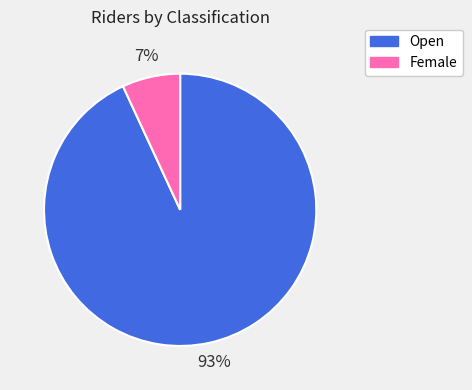

Count the number of slices in the pie.

2